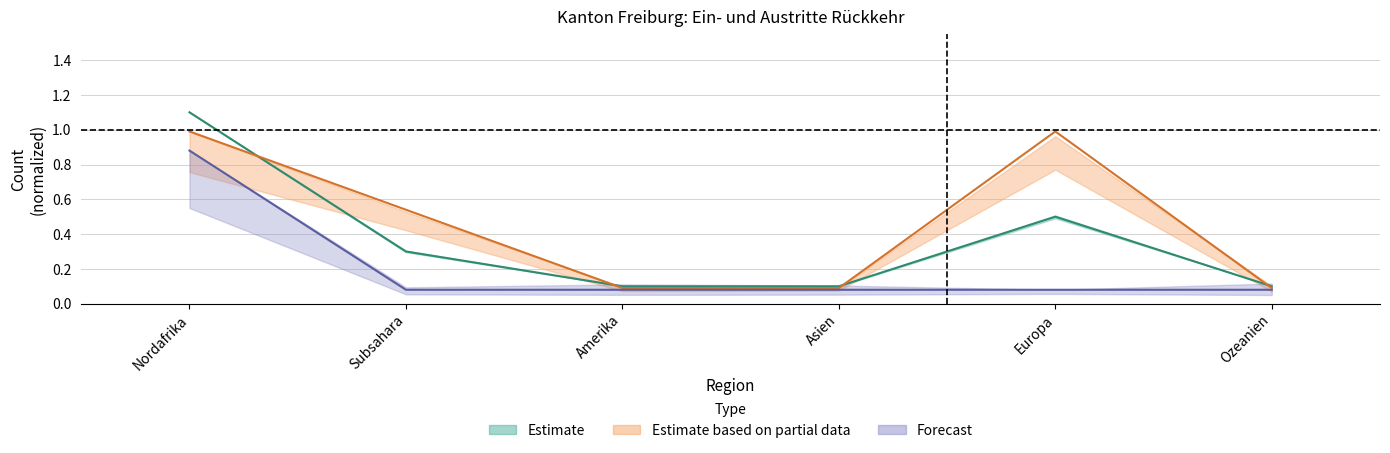

What is the difference between the highest and lowest values at Europa?

0.9